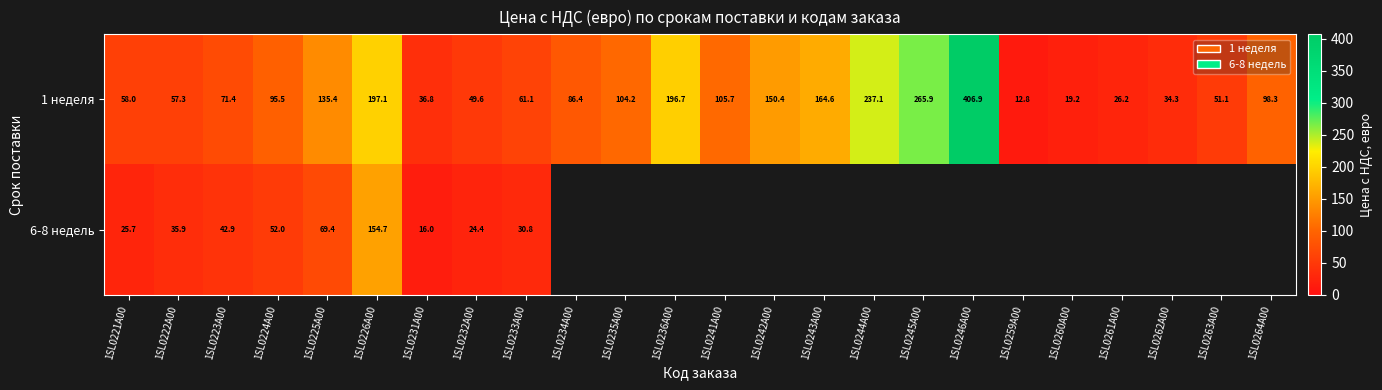

At which label is 1 неделя closest to 209?

1SL0226A00